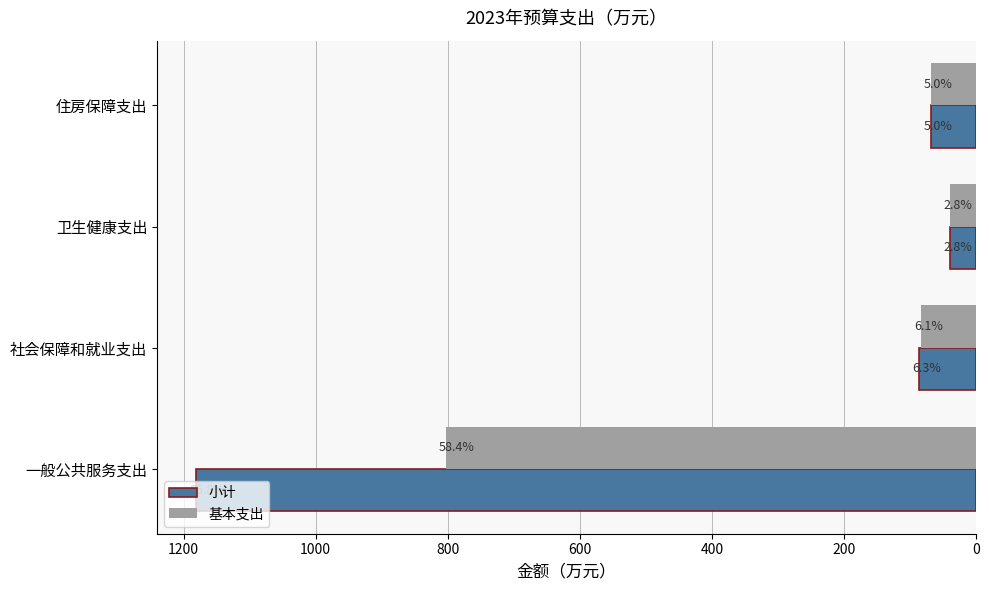

Which series has the widest spread of values?

小计